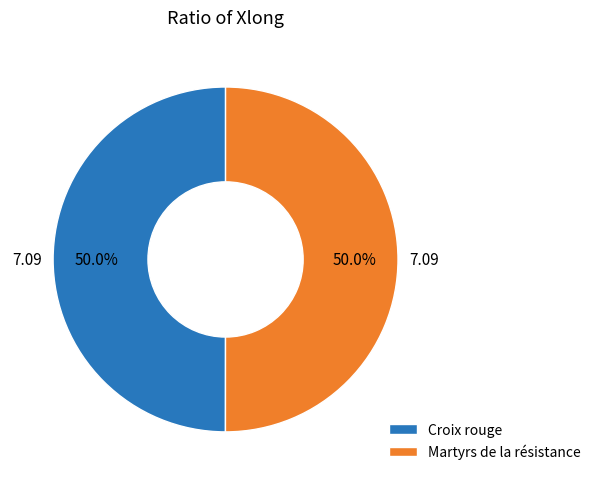

What percentage do Croix rouge and Martyrs de la résistance together represent?

100.0%